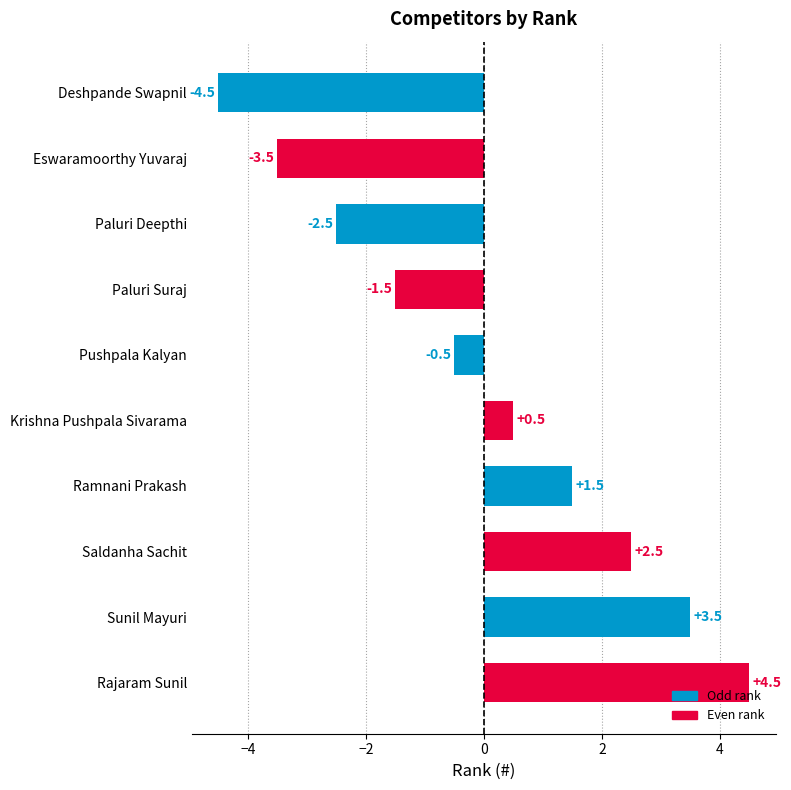

True or false: the data shows -1.5 at Paluri Suraj.

True